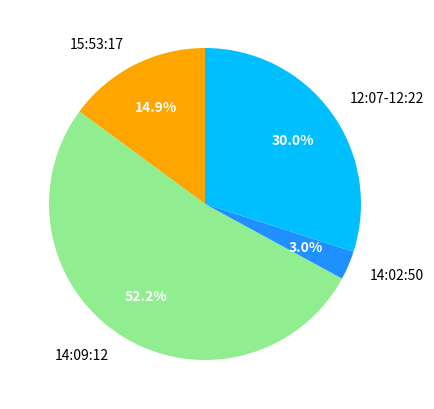

Rank the categories by value from highest to lowest.

14:09:12, 12:07-12:22, 15:53:17, 14:02:50